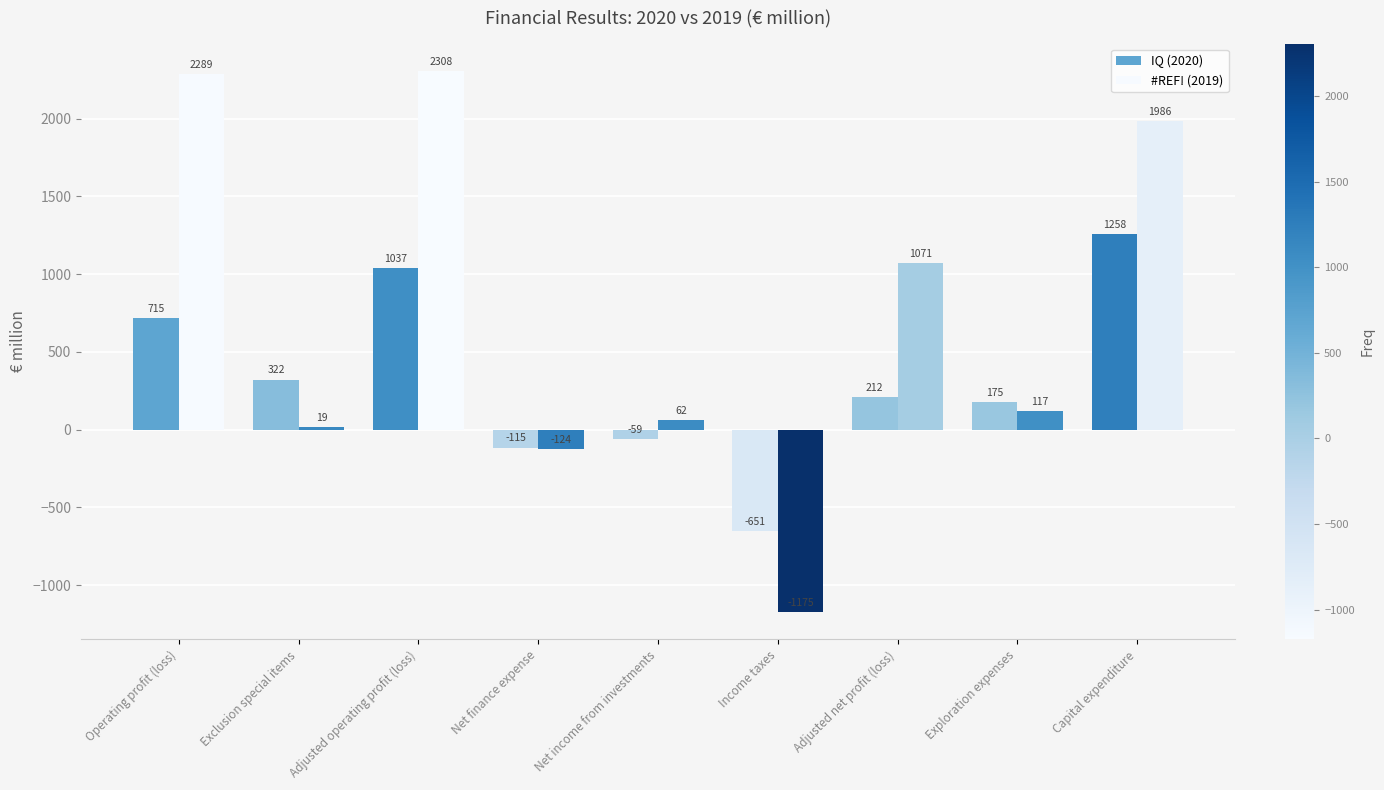

What is the difference between the second highest and second lowest values in the IQ (2020) series?

1152